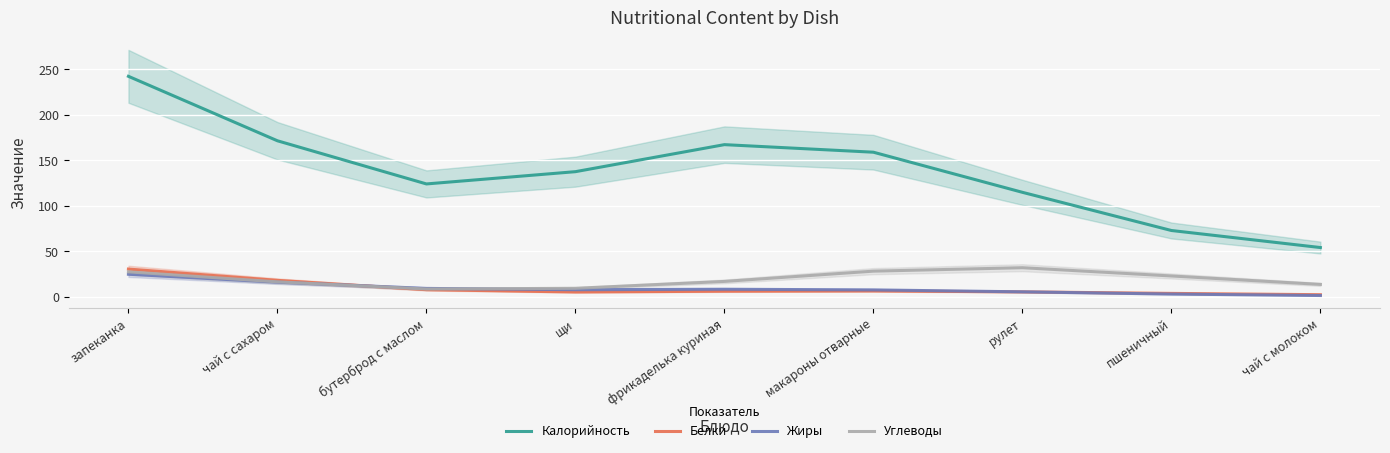

What value does the Белки series have at фрикаделька куриная?

6.2